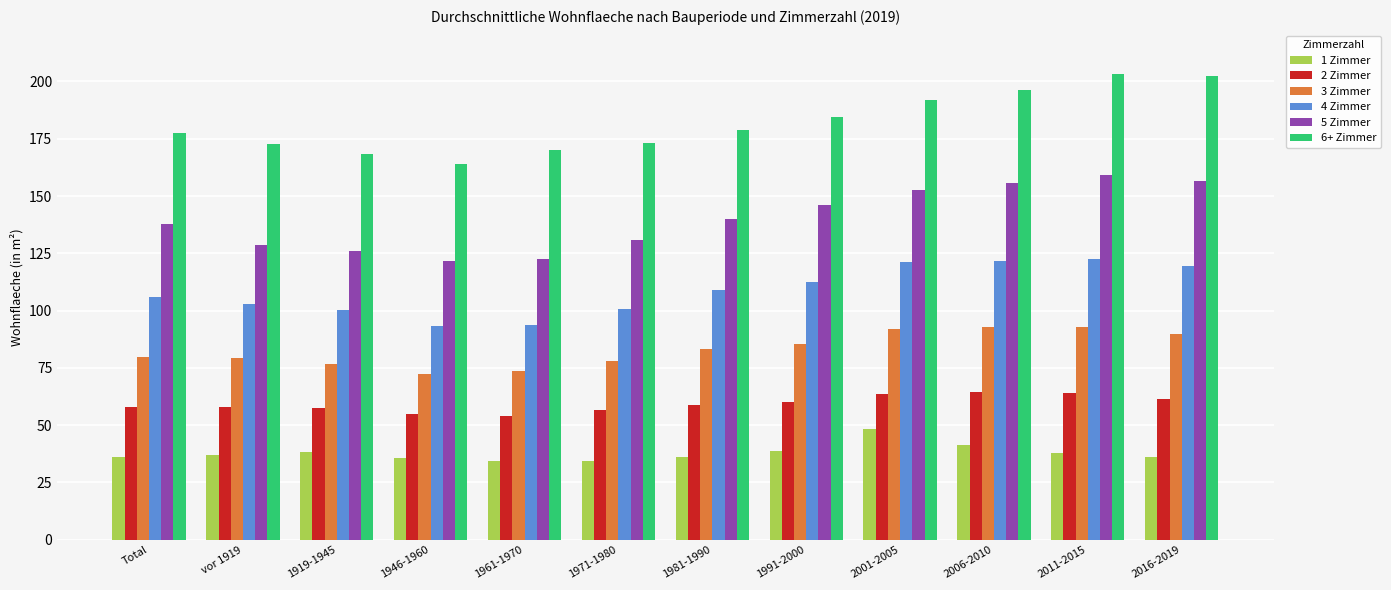

The value of 2 Zimmer at 1981-1990 is 58.8. True or false?

True